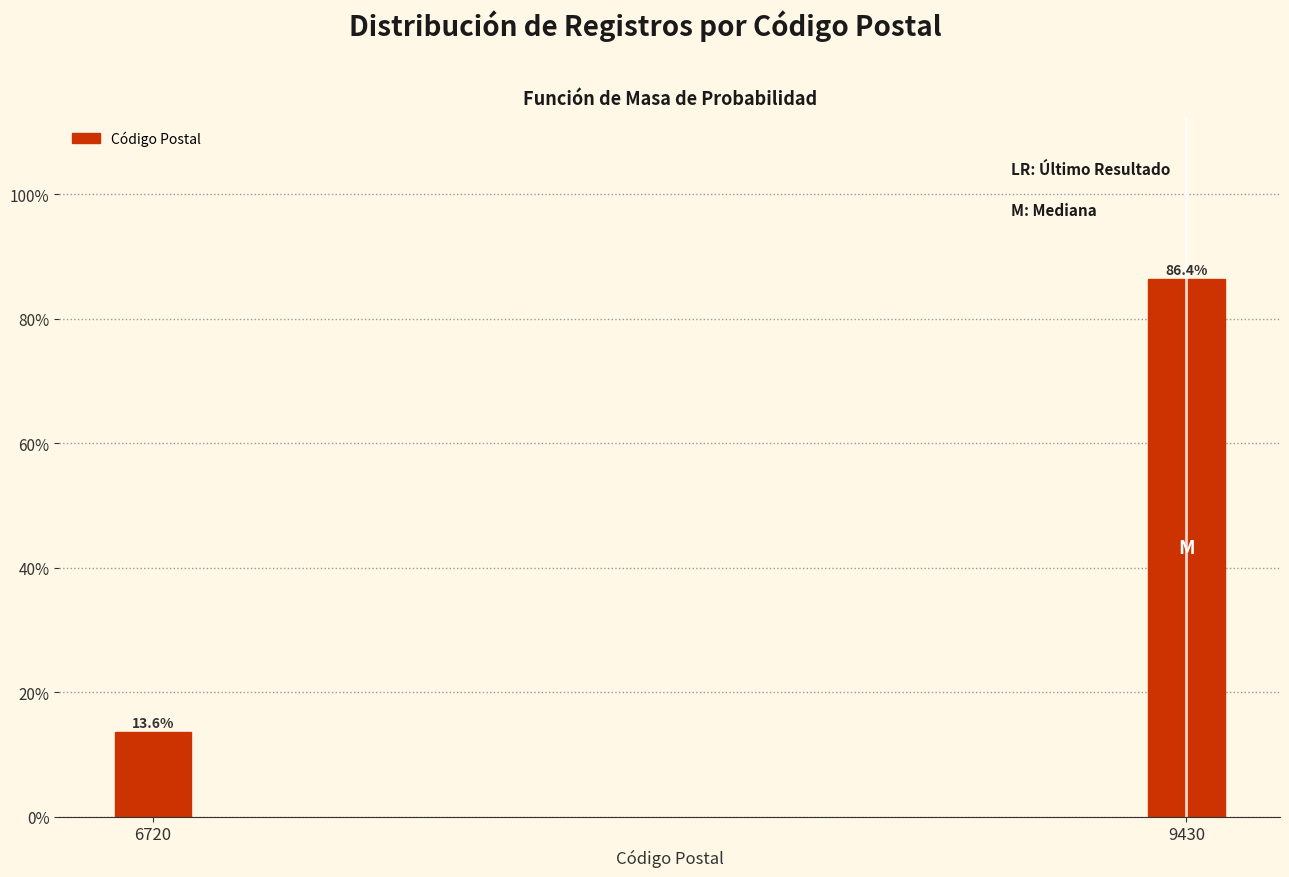

Reading left to right, extract all data points from this chart.

13.6	86.4